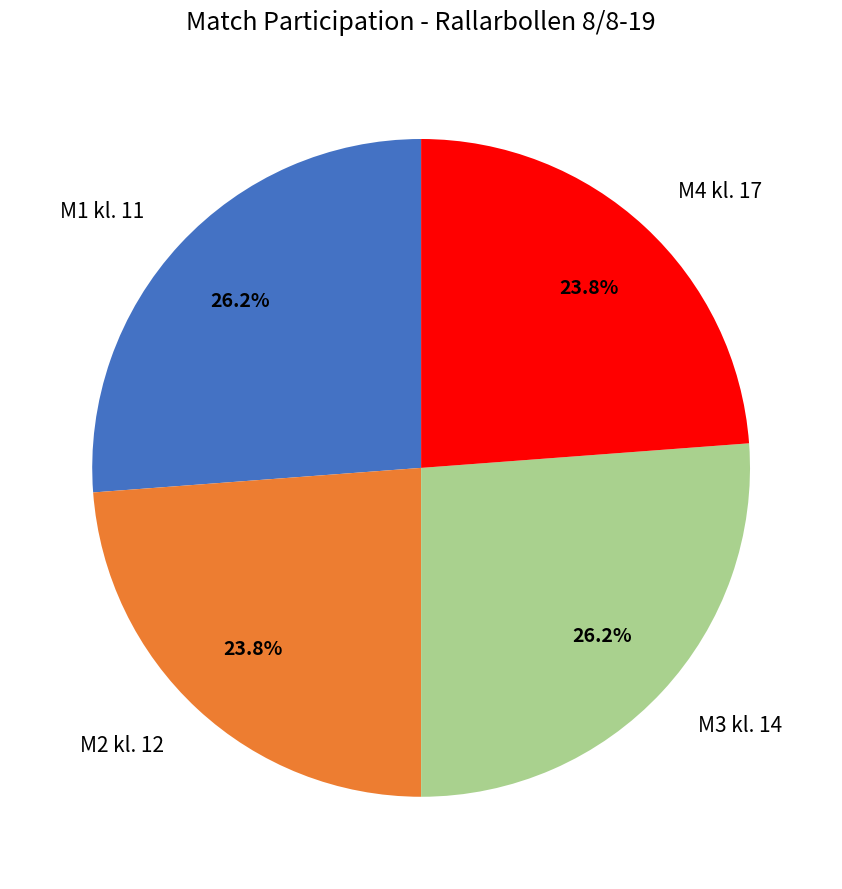

To the nearest percent, what is the combined percentage of M4 kl. 17 and M3 kl. 14?

50%